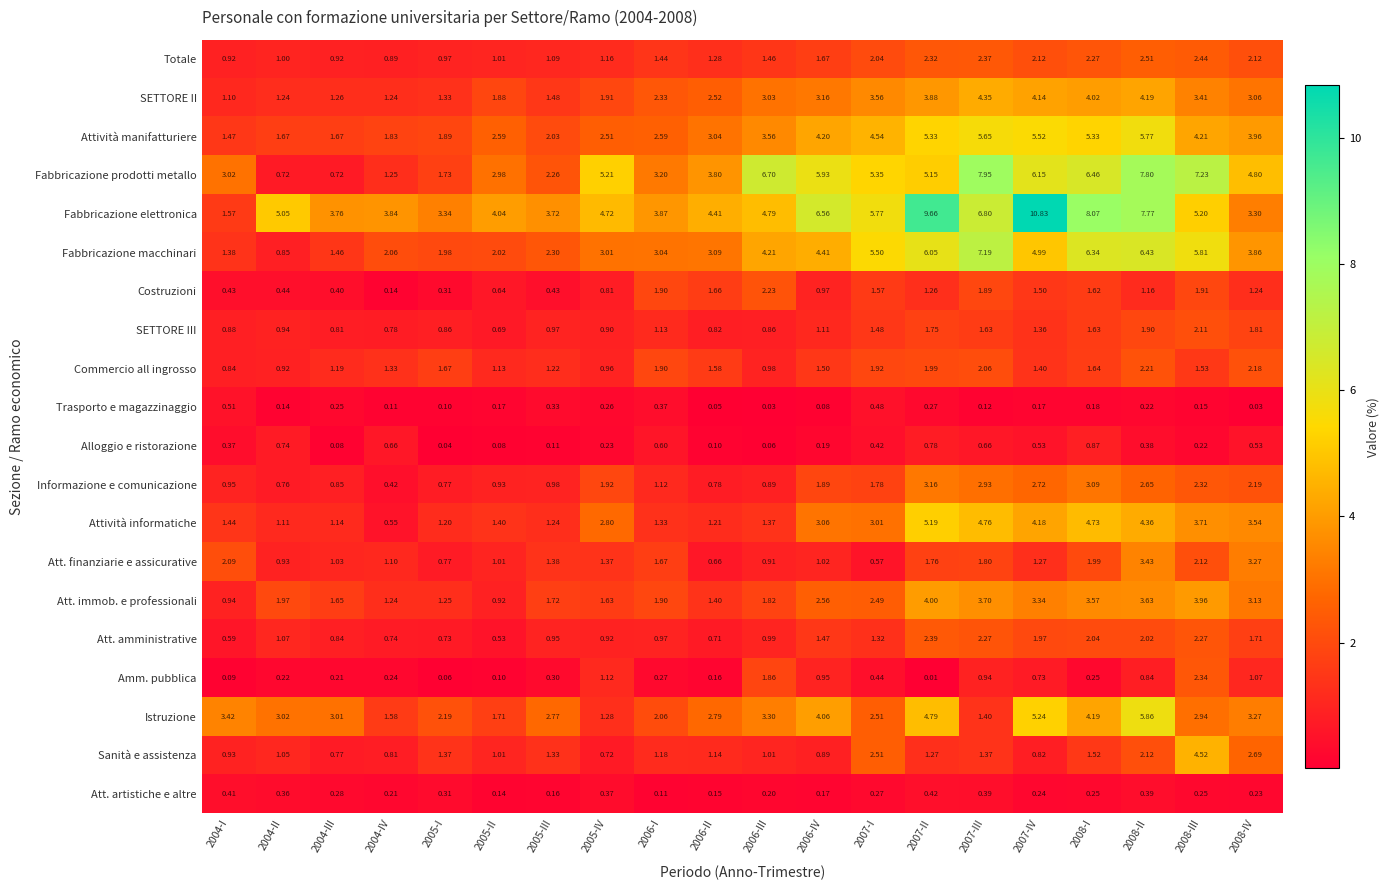

Rank the series by their maximum value, from highest to lowest.

Fabbricazione elettronica, Fabbricazione prodotti metallo, Fabbricazione macchinari, Istruzione, Attività manifatturiere, Attività informatiche, Sanità e assistenza, SETTORE II, Att. immob. e professionali, Att. finanziarie e assicurative, Informazione e comunicazione, Totale, Att. amministrative, Amm. pubblica, Costruzioni, Commercio all ingrosso, SETTORE III, Alloggio e ristorazione, Trasporto e magazzinaggio, Att. artistiche e altre